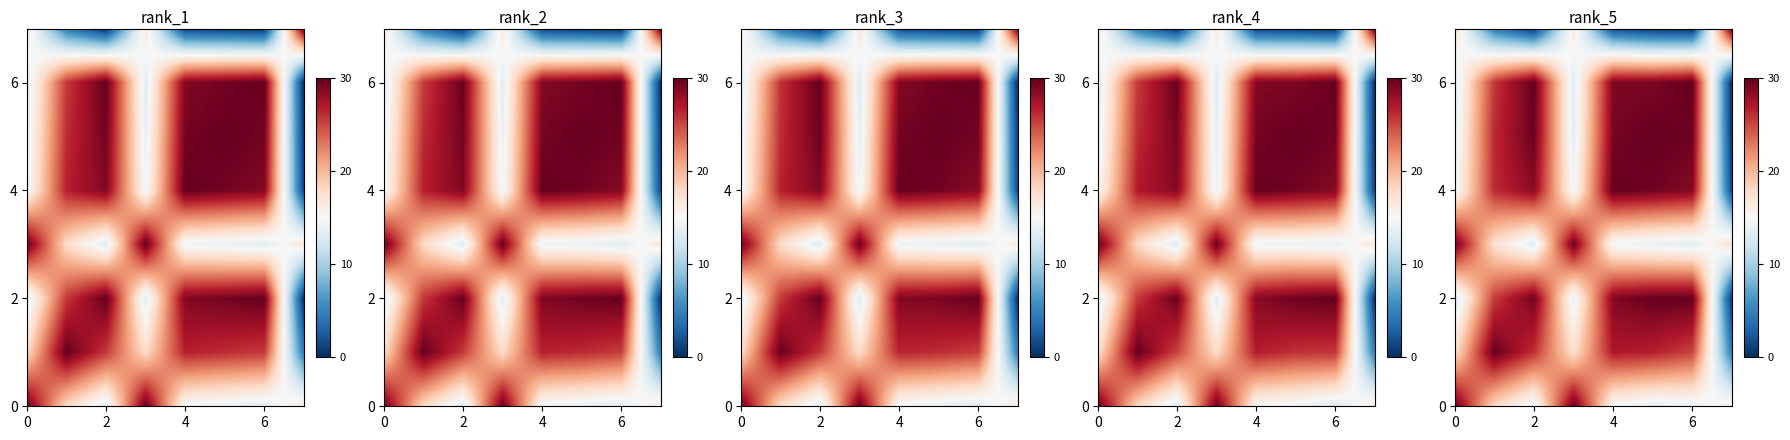

The row_4 series shows 28.8 at 6. True or false?

True